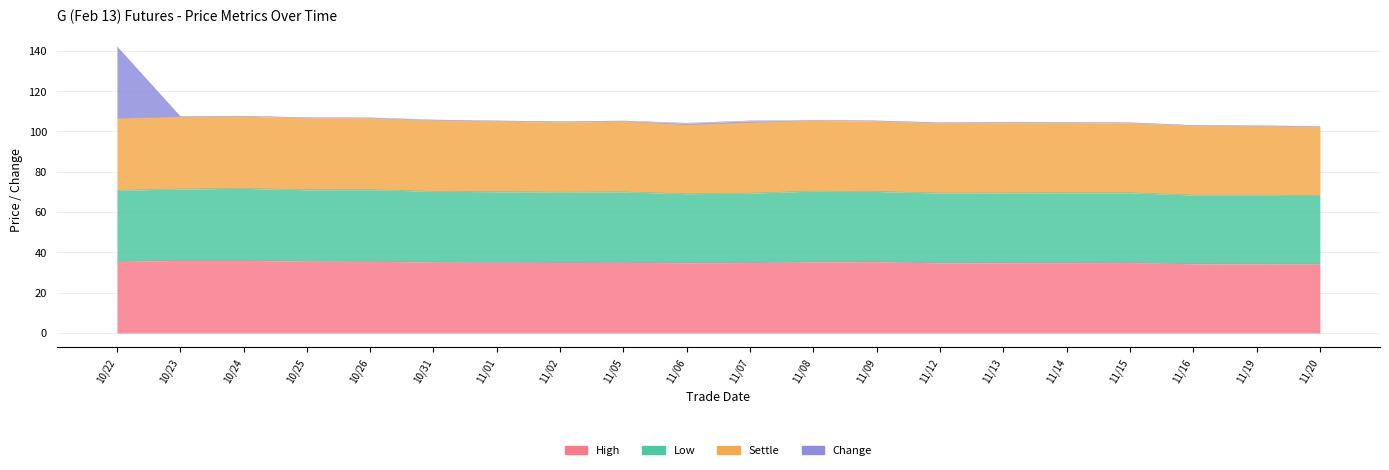

Read the High value at 11/13.

34.9